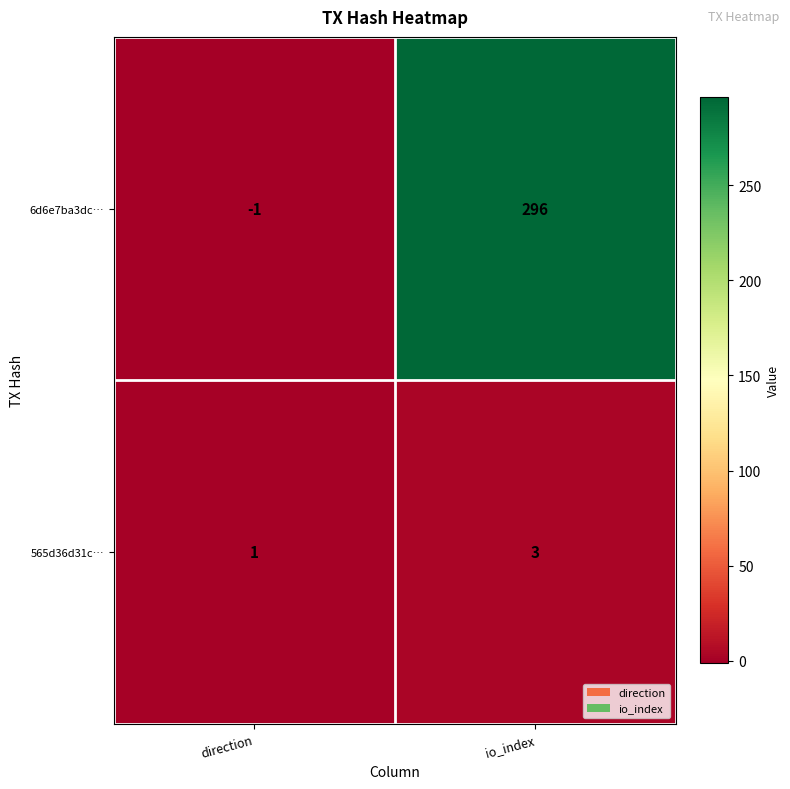

Is it true that 6d6e7ba3dc… equals 0 at direction?

False